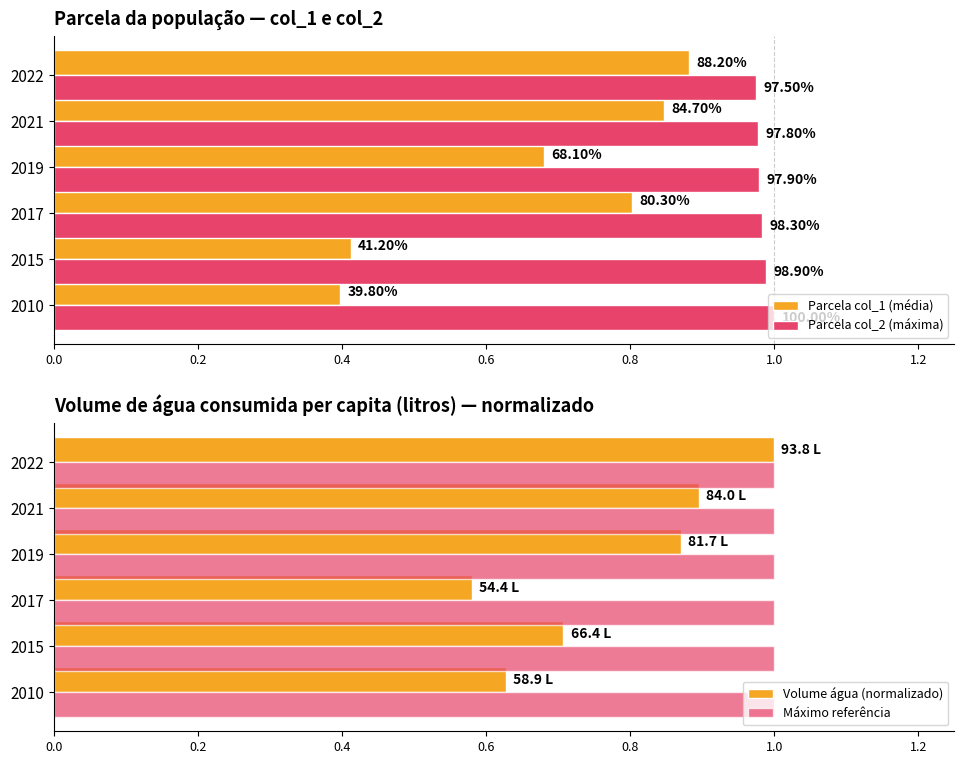

What is the minimum value for Máximo referência?

1.0